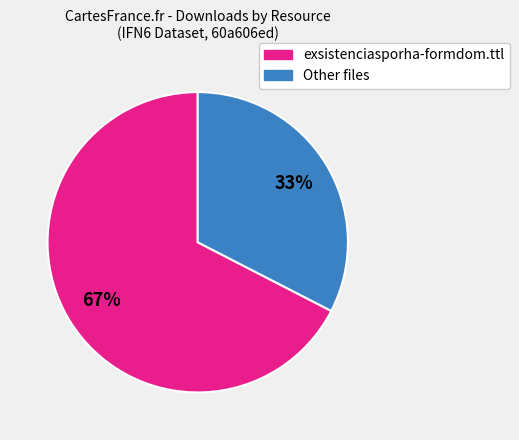

How many slices are in this pie chart?

2